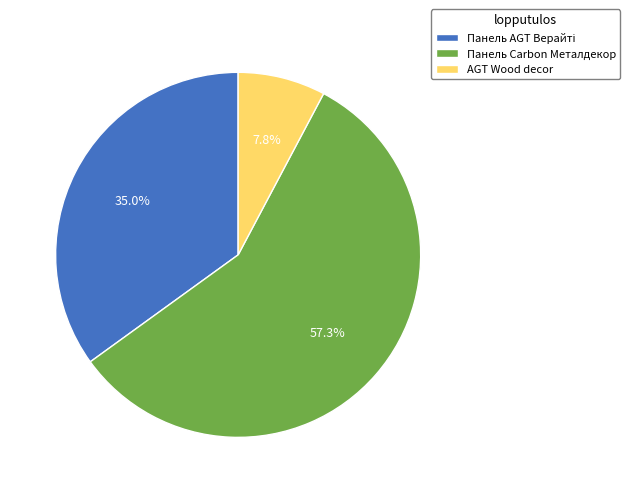

Which slice is the largest?

Панель Carbon Металдекор